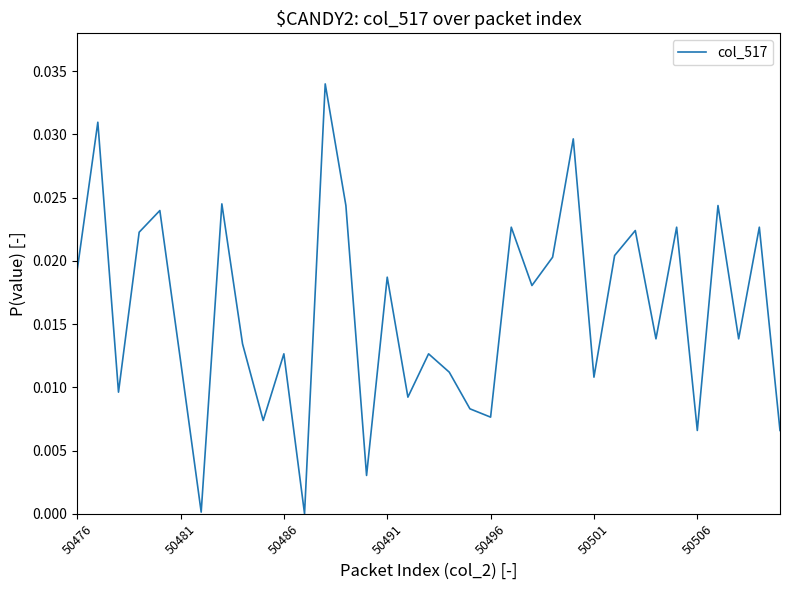

What is the sum of all values?

0.6